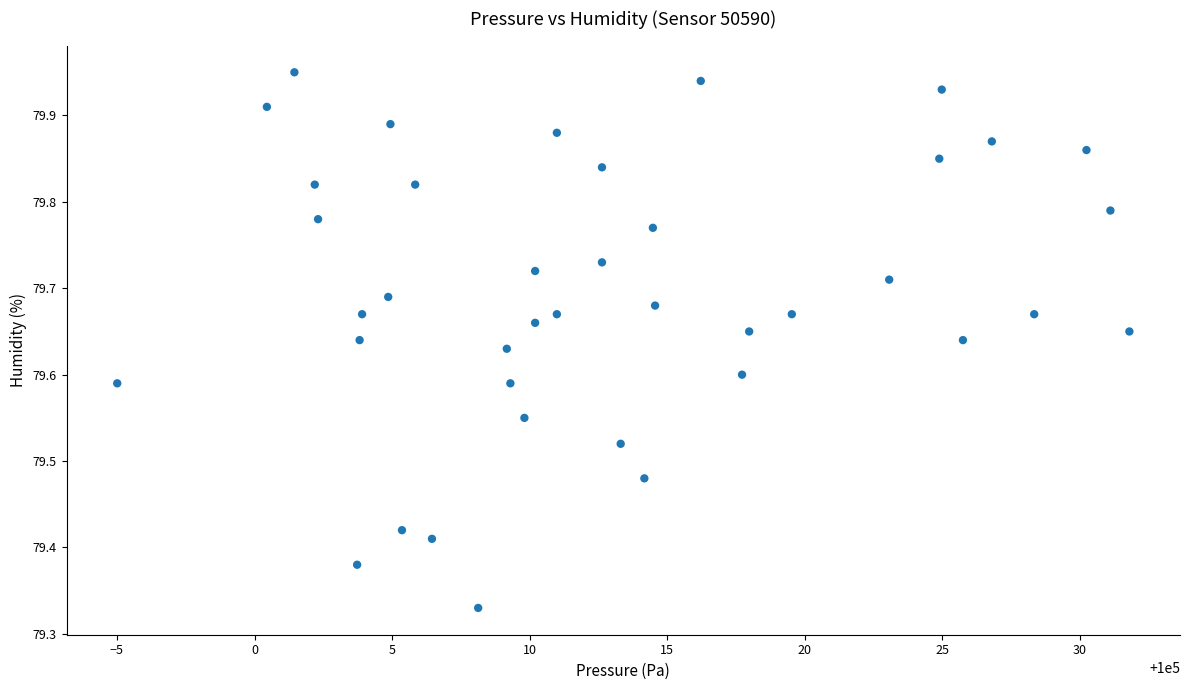

What is the range of Y values (max minus min)?

0.6